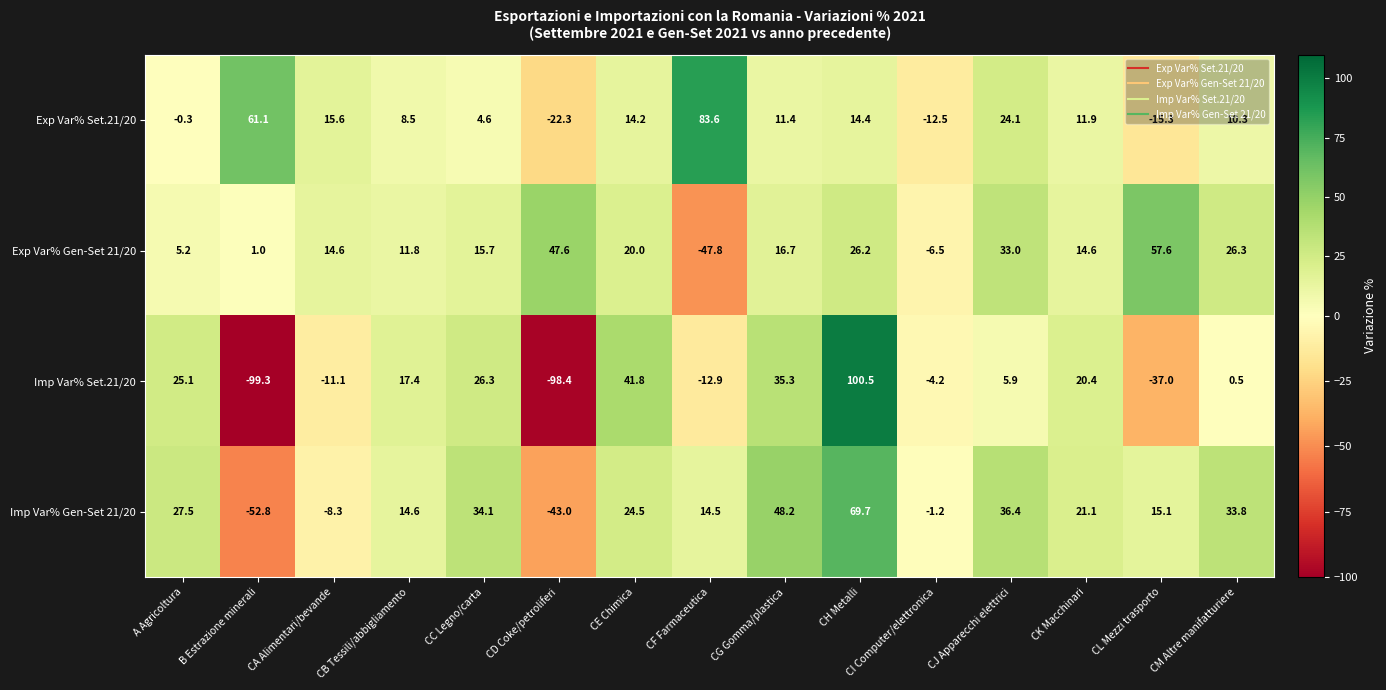

Rank the series at CF Farmaceutica from lowest to highest value.

Exp Var% Gen-Set 21/20, Imp Var% Set.21/20, Imp Var% Gen-Set 21/20, Exp Var% Set.21/20